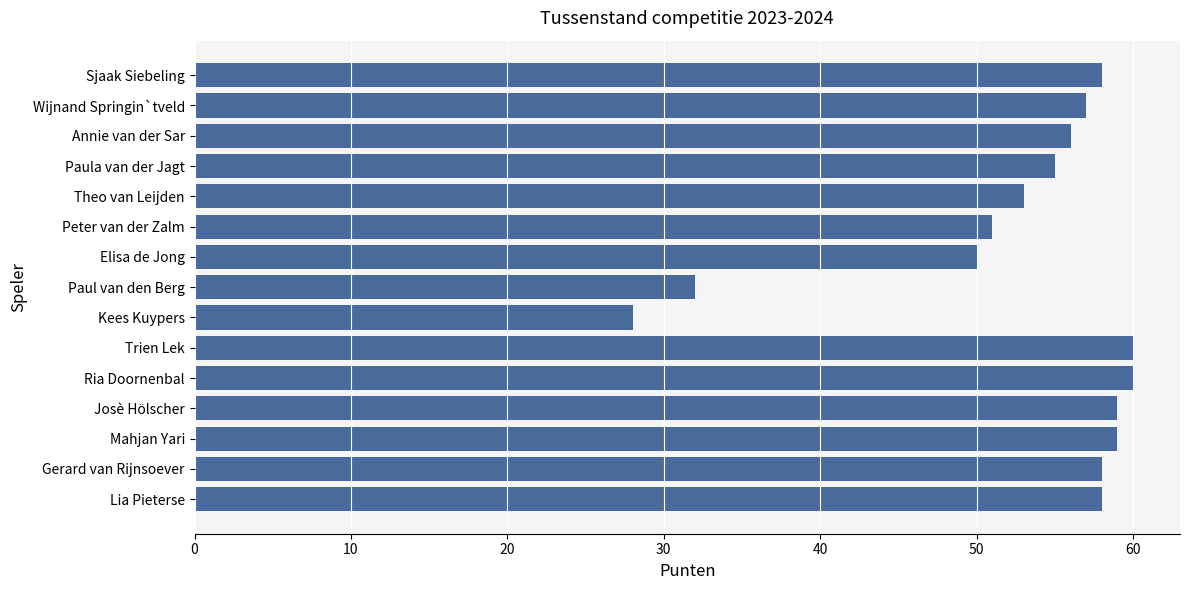

What is the maximum value shown in the chart?

60